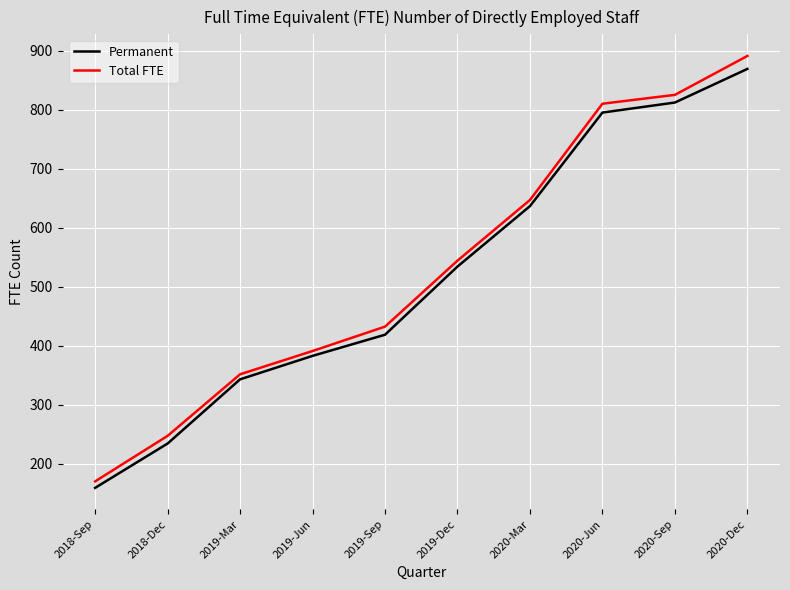

Rank the series at 2020-Sep from highest to lowest value.

Total FTE, Permanent